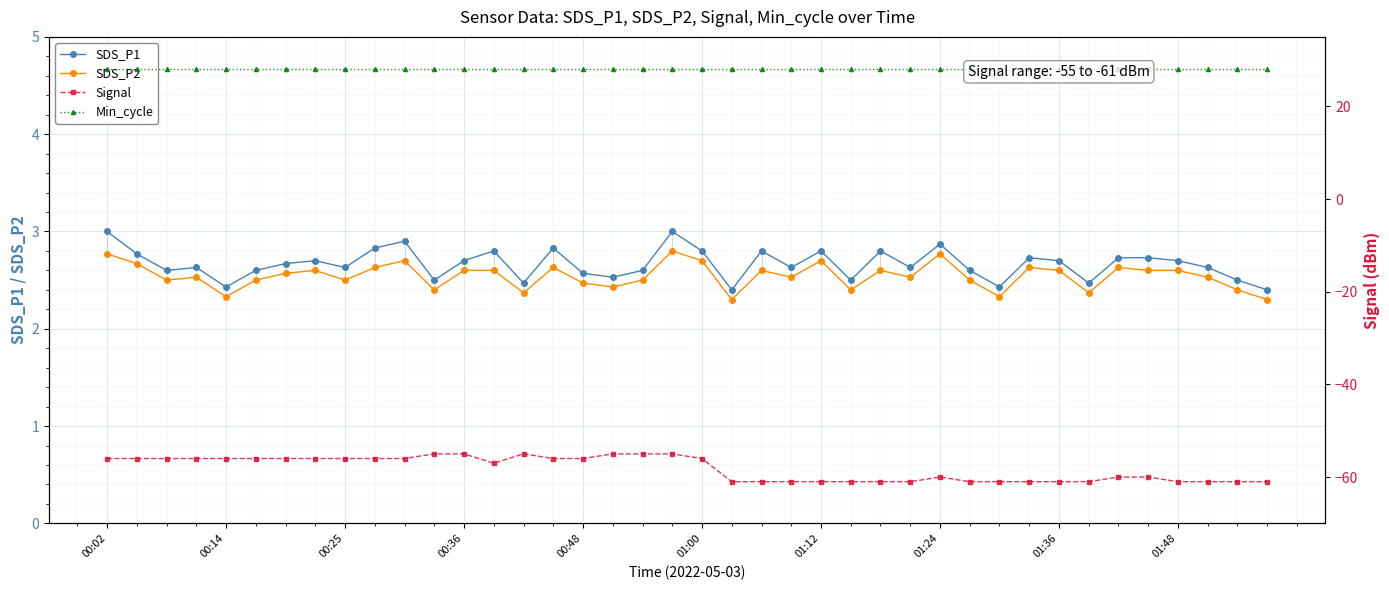

How many series are shown in this chart?

4